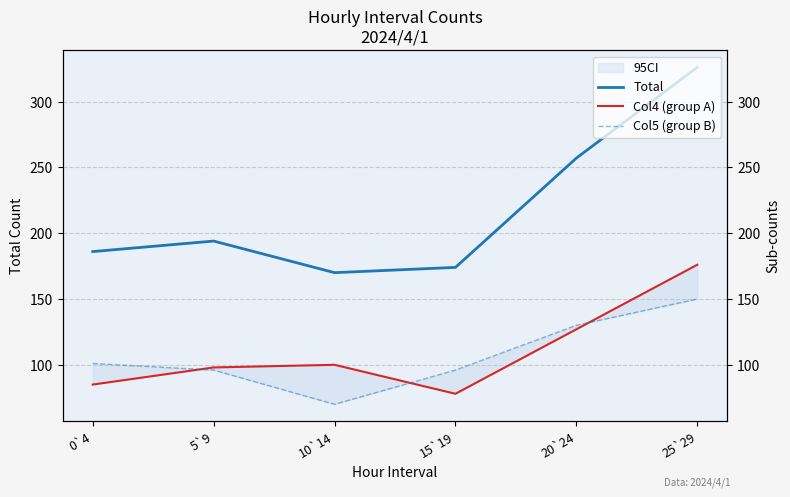

Reading right to left, what are all the values shown in this chart?

Total: 25`29=326	20`24=257	15`19=174	10`14=170	5`9=194	0`4=186
Col4 (group A): 25`29=176	20`24=127	15`19=78	10`14=100	5`9=98	0`4=85
Col5 (group B): 25`29=150	20`24=130	15`19=96	10`14=70	5`9=96	0`4=101